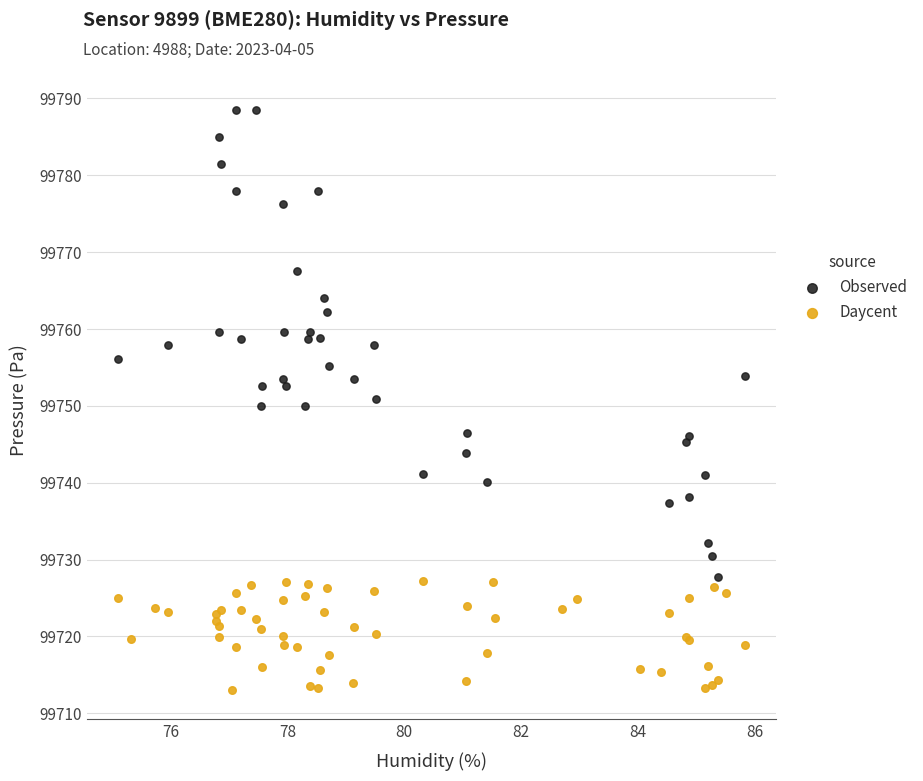

Which series contains the lowest Y value?

Daycent